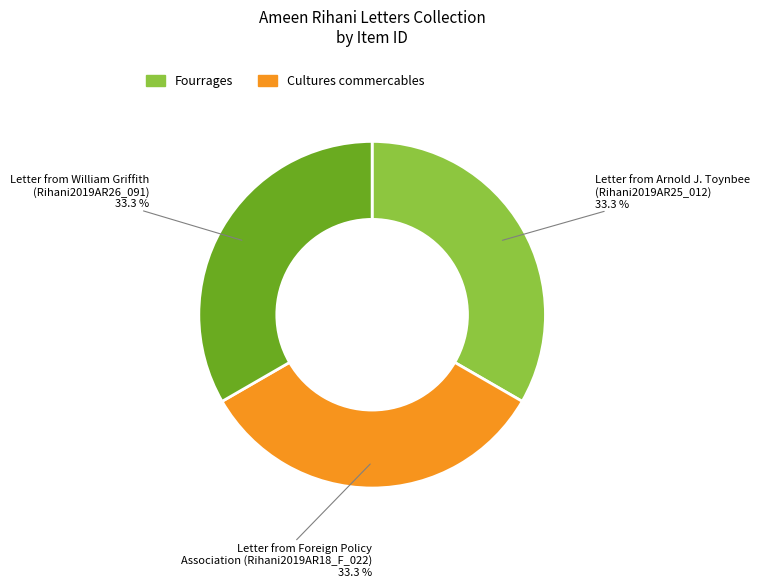

Is Letter from William Griffith (Rihani2019AR26_091) the majority of the pie?

No